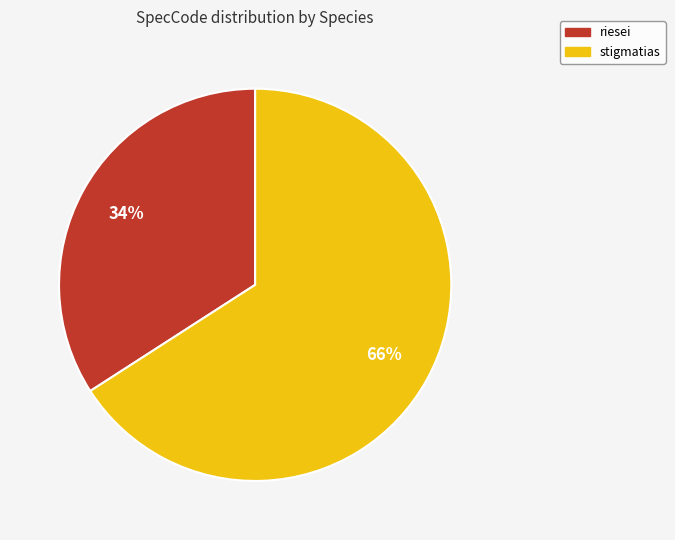

To the nearest percent, what is the combined percentage of riesei and stigmatias?

100%